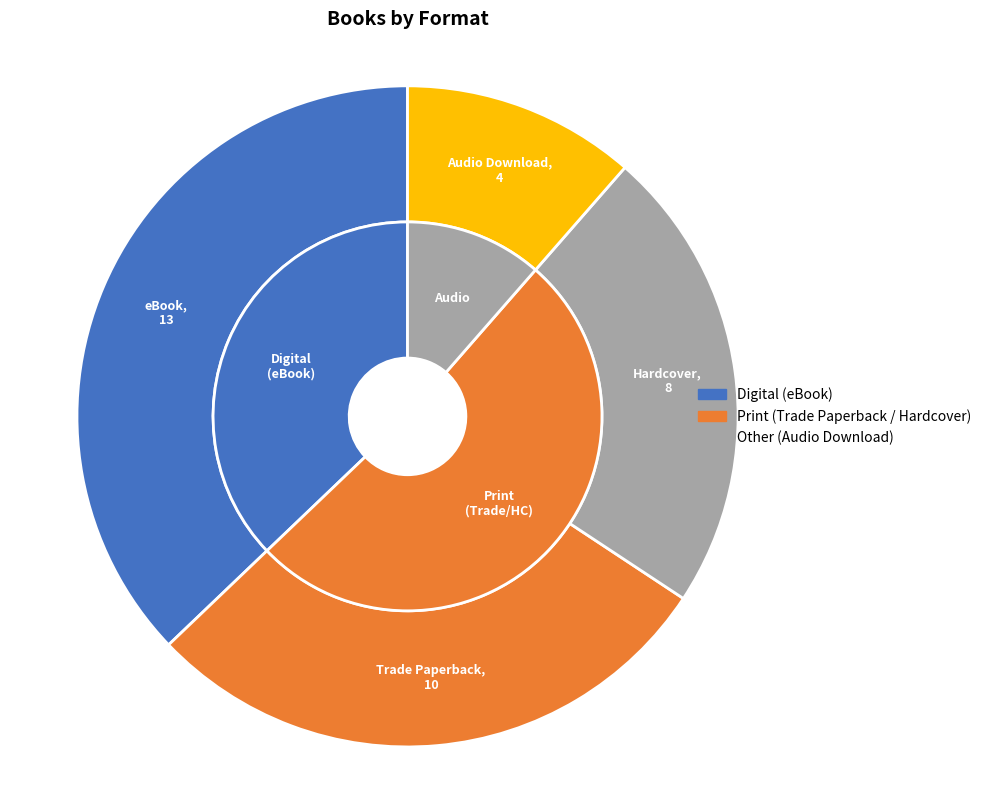

Is Trade Paperback the majority of the pie?

No